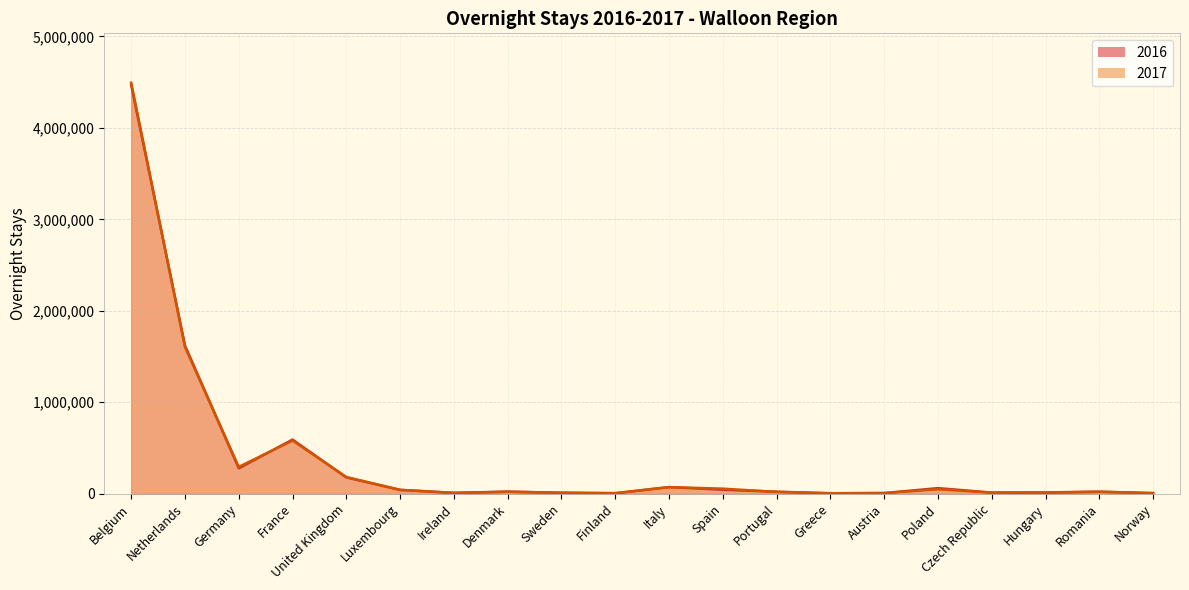

What is the label of the 5th point from the right?

Poland